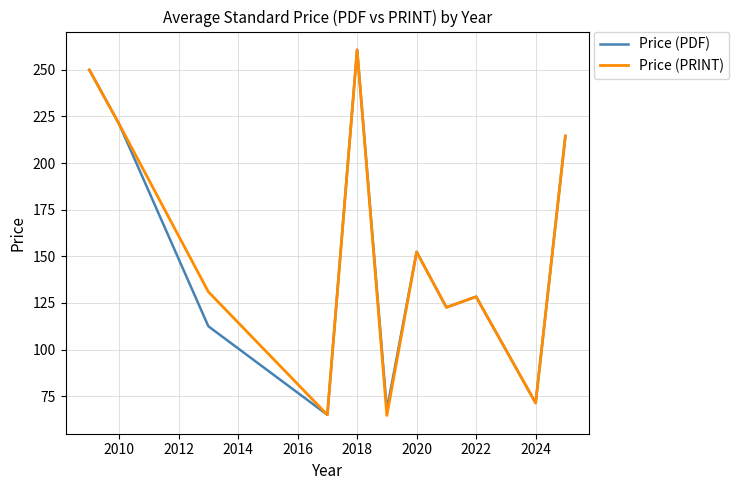

Does the chart display data point markers on the line(s)?

No